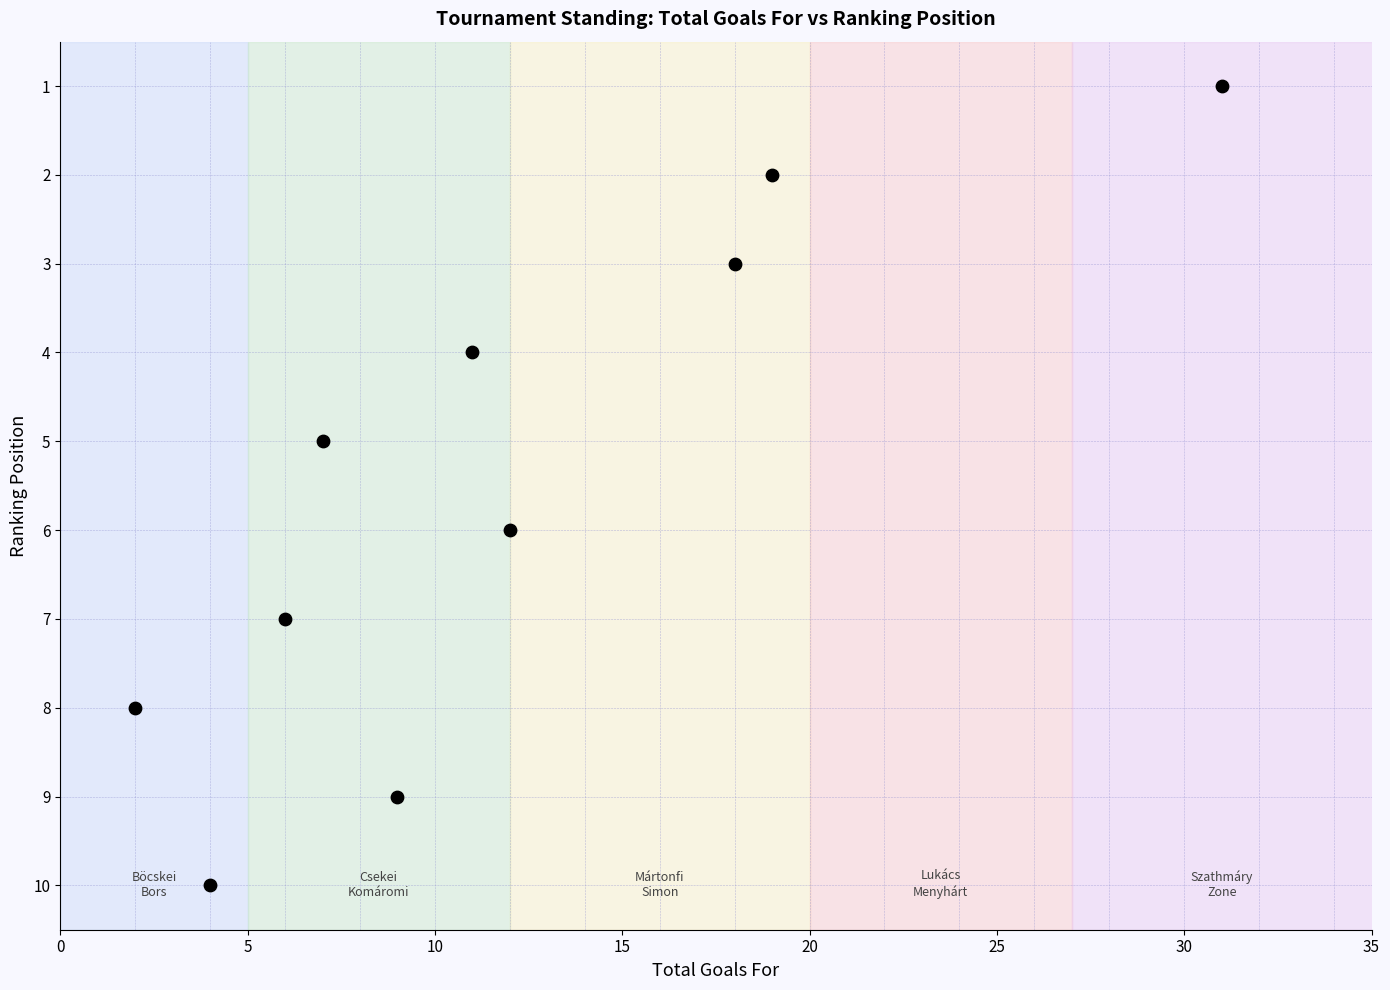

What is the average Y value?

6